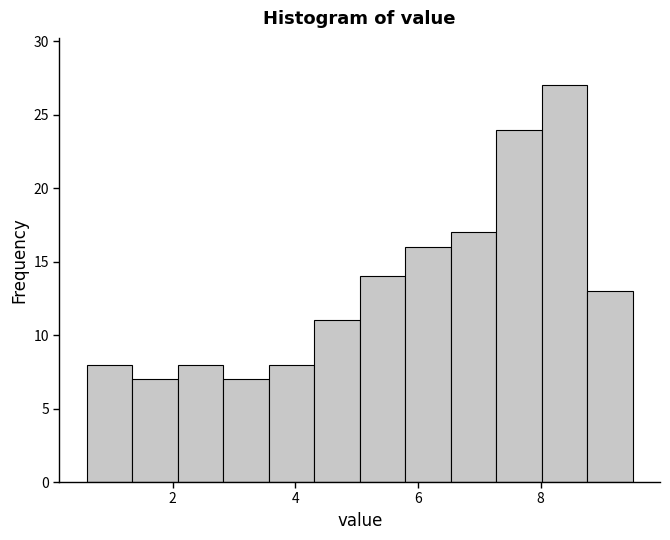

Around what value on the x-axis is the tallest bar? Give the approximate position of its centre, as read against the axis.

8.4